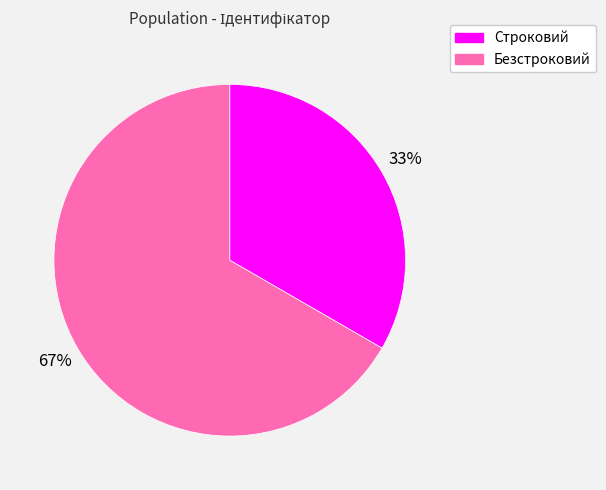

Rank the categories by value from highest to lowest.

Безстроковий, Строковий